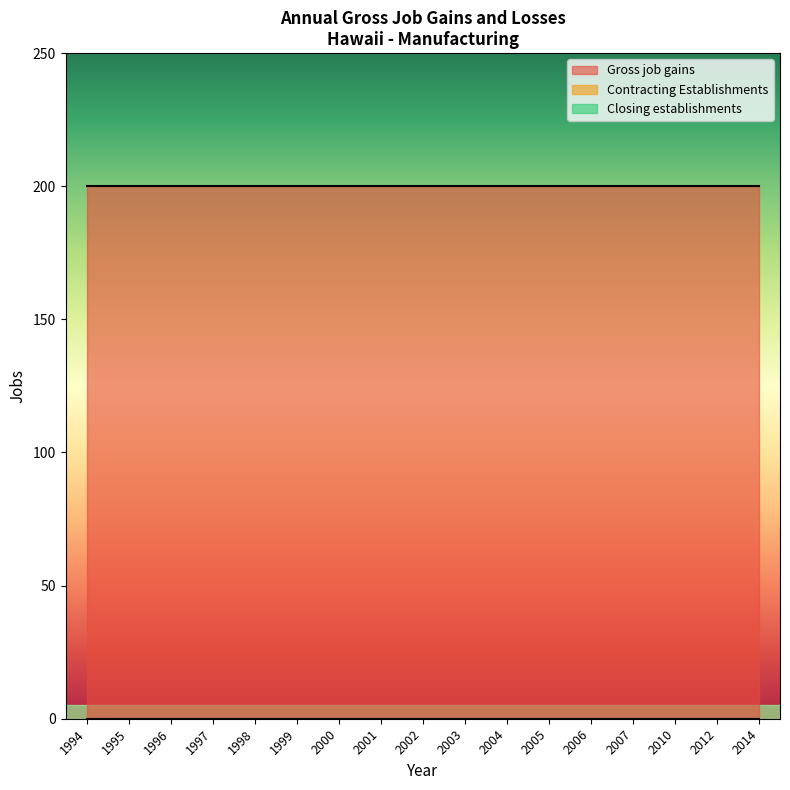

What is the average value of the Gross job gains series?

200